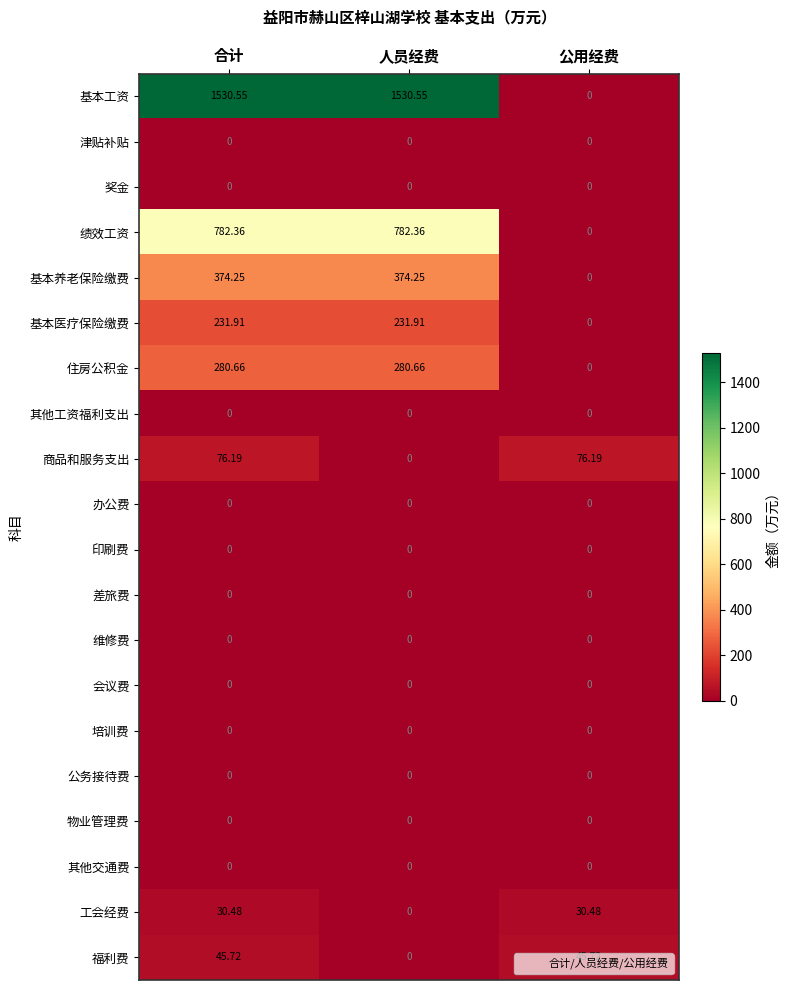

Which series has the widest spread of values?

基本工资